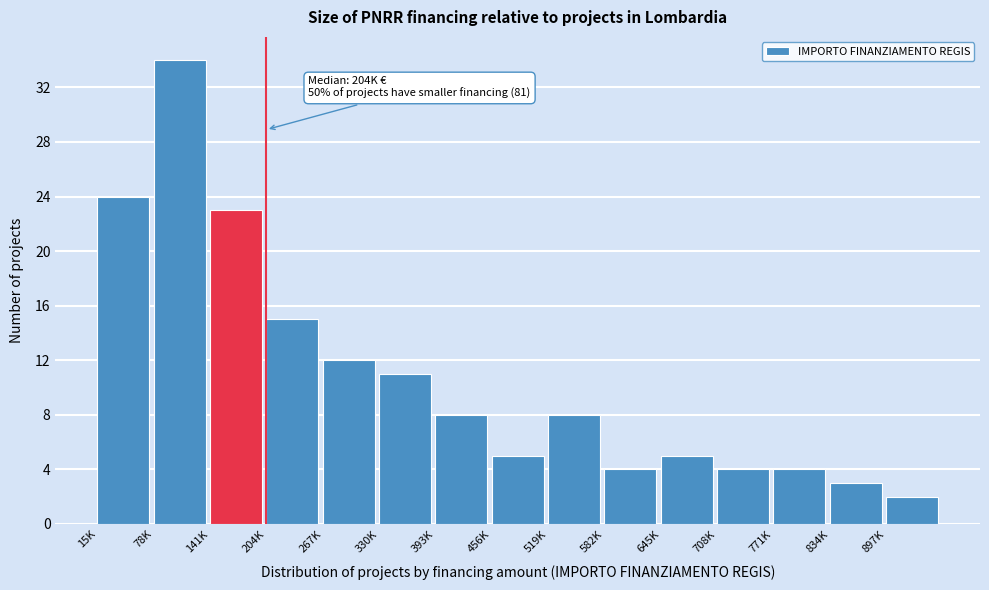

Reading left to right, what are all the values shown in this chart?

15K=24	78K=34	141K=23	204K=15	267K=12	330K=11	393K=8	456K=5	519K=8	582K=4	645K=5	708K=4	771K=4	834K=3	897K=2